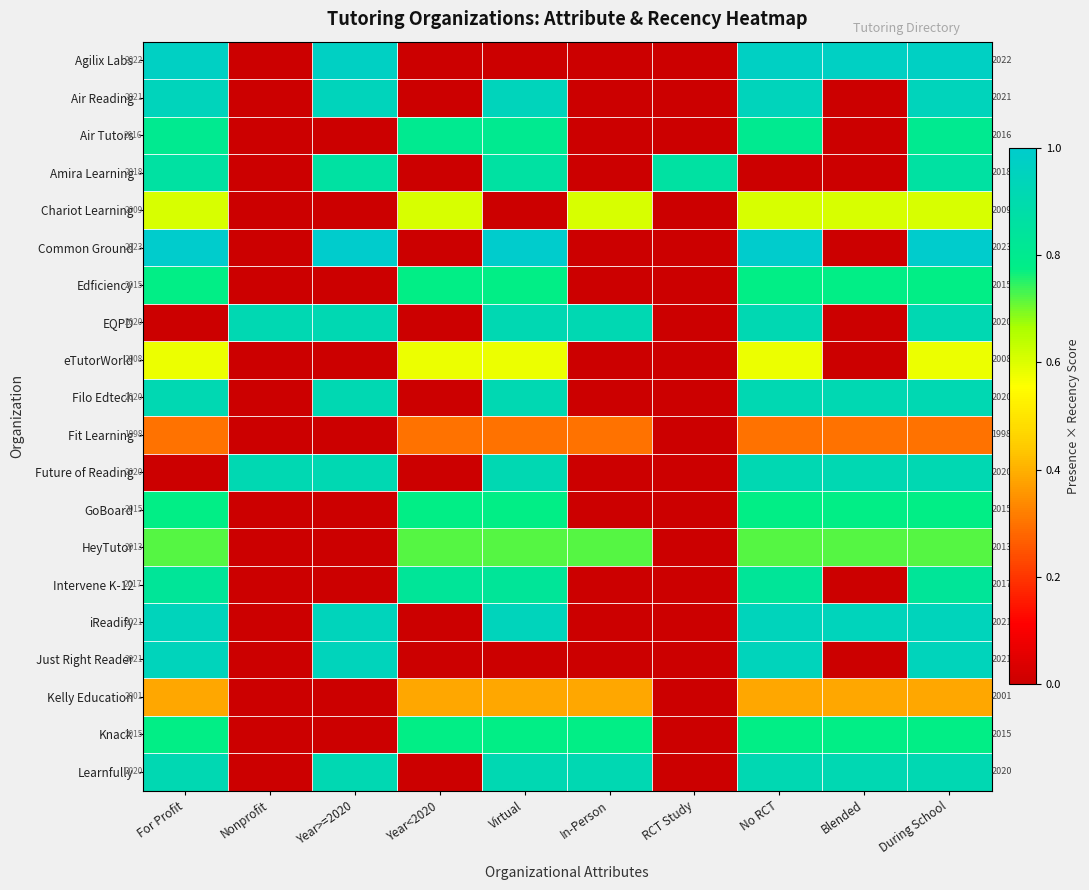

Between No RCT and During School, which is larger?

No RCT